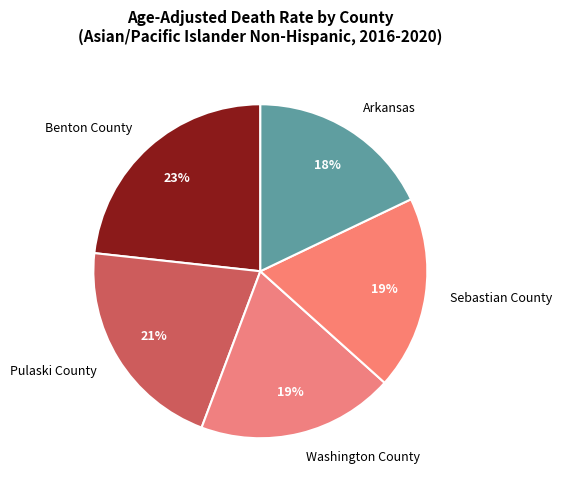

The Washington County slice represents 30% of the pie. True or false?

False